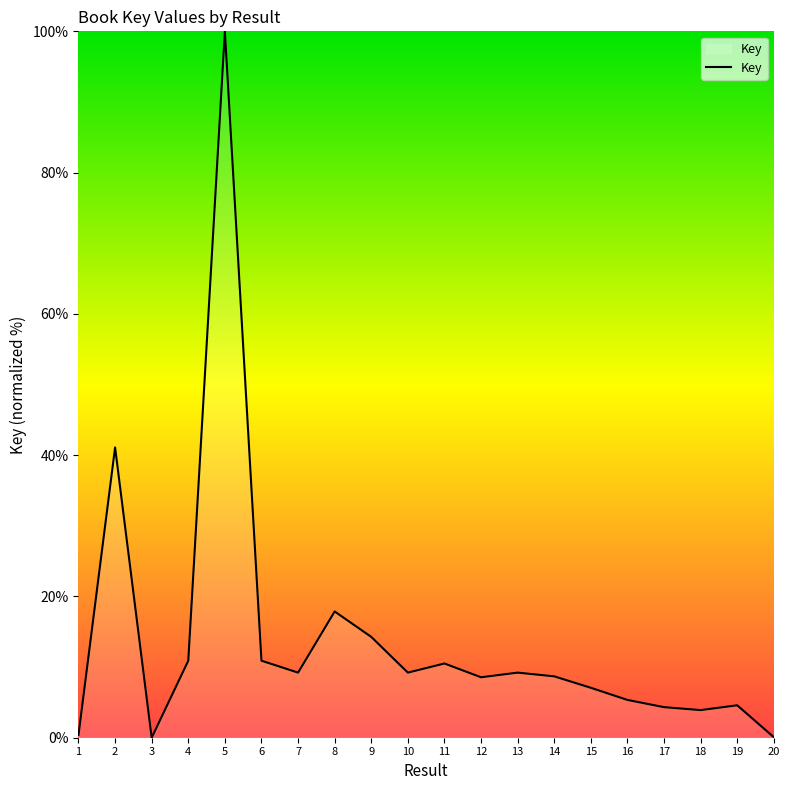

Does the chart have visible grid lines?

No